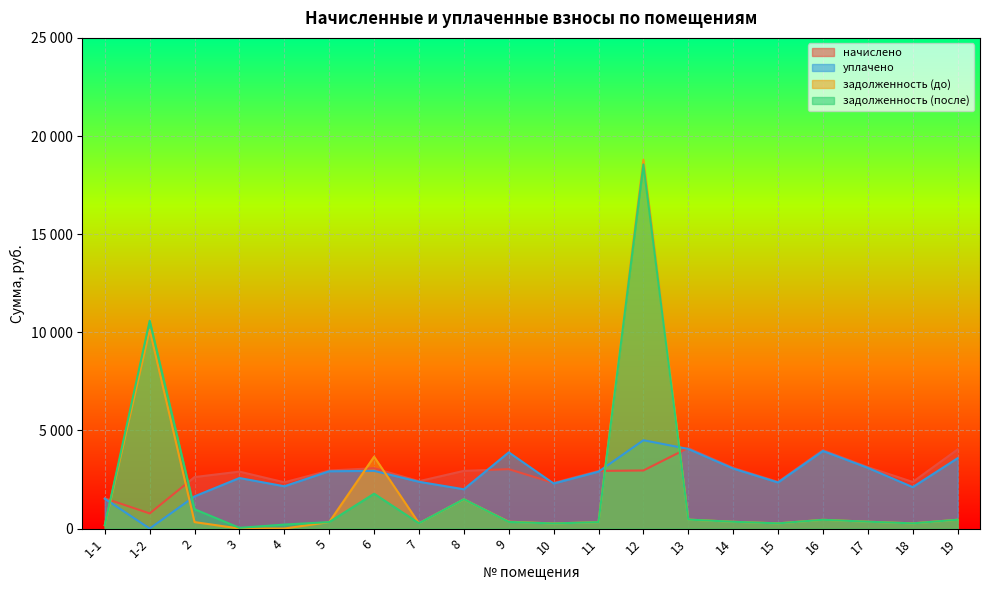

How many data points in задолженность (после) are above 344?

10